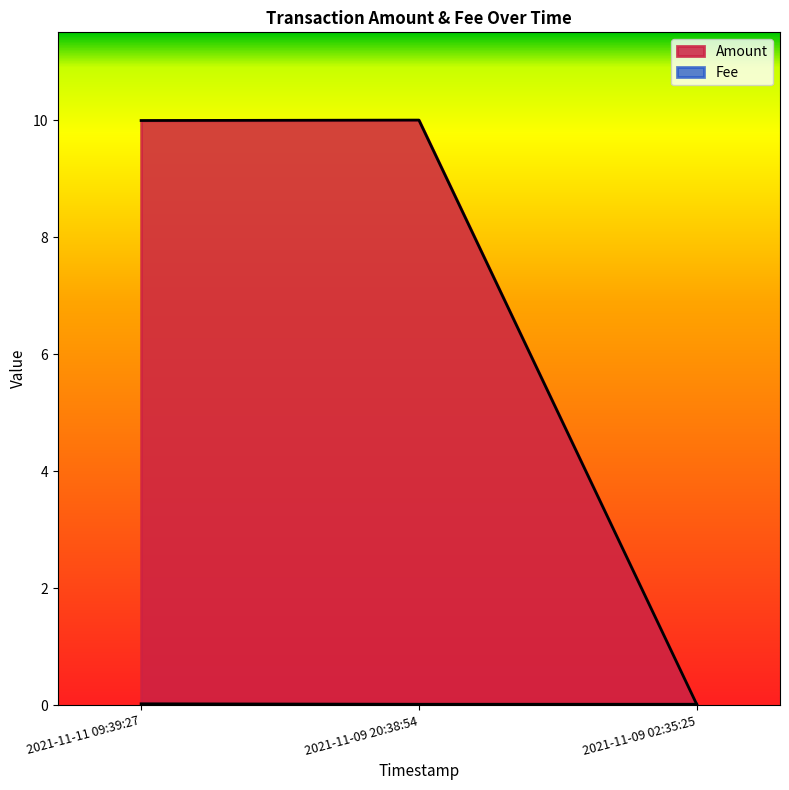

What is the sum of all Amount values?

20.0